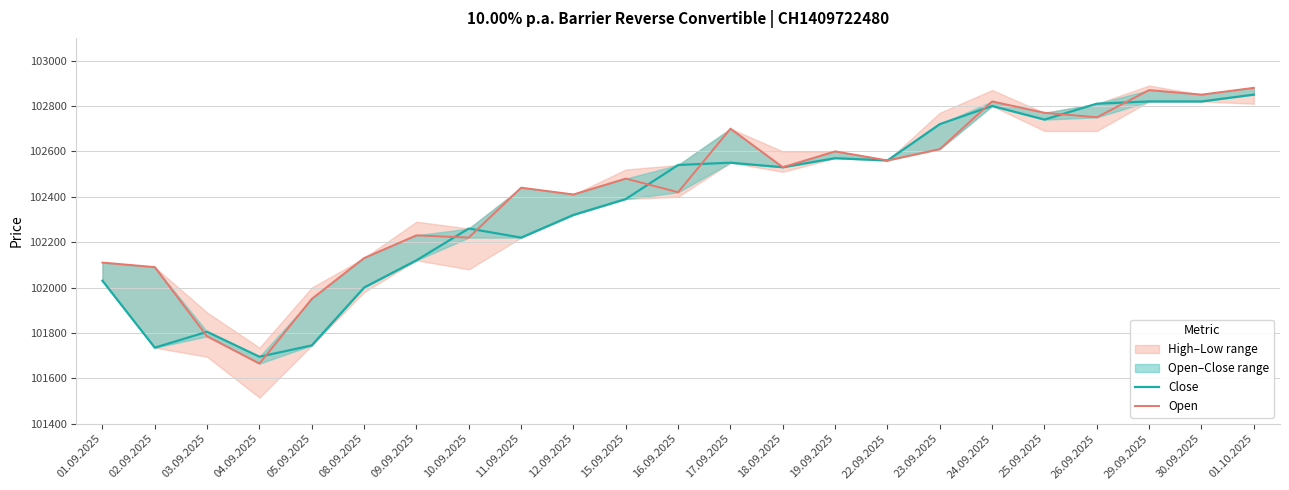

What position from the right is 25.09.2025?

5